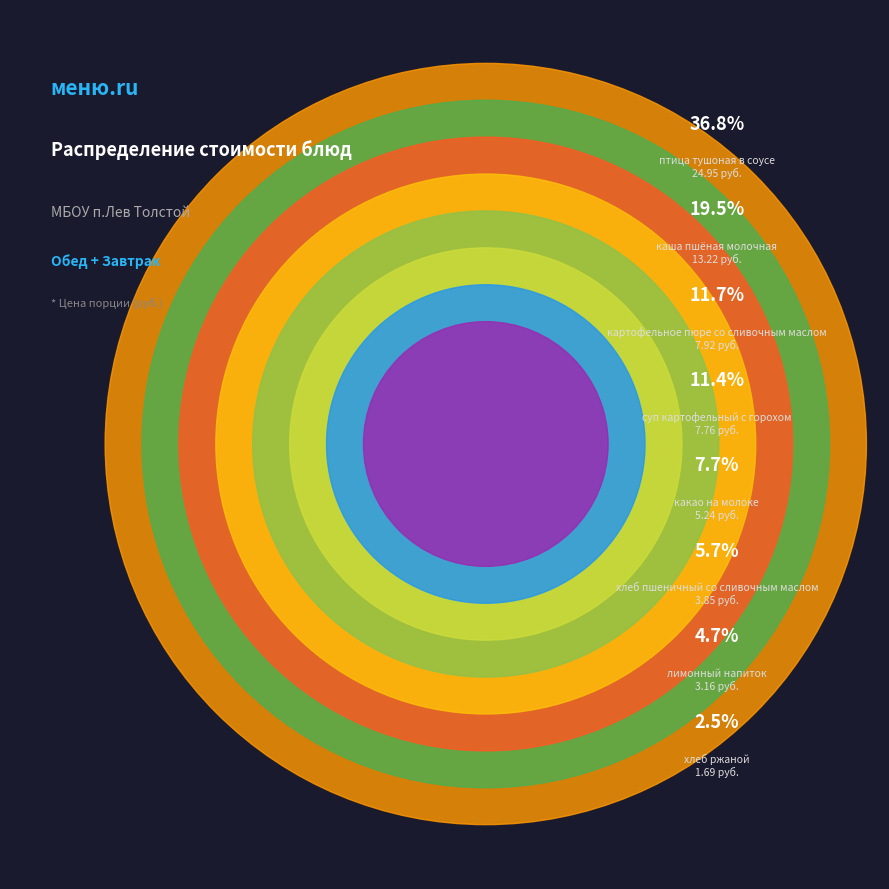

Between картофельное пюре со сливочным маслом and хлеб пшеничный со сливочным маслом, which is larger?

картофельное пюре со сливочным маслом